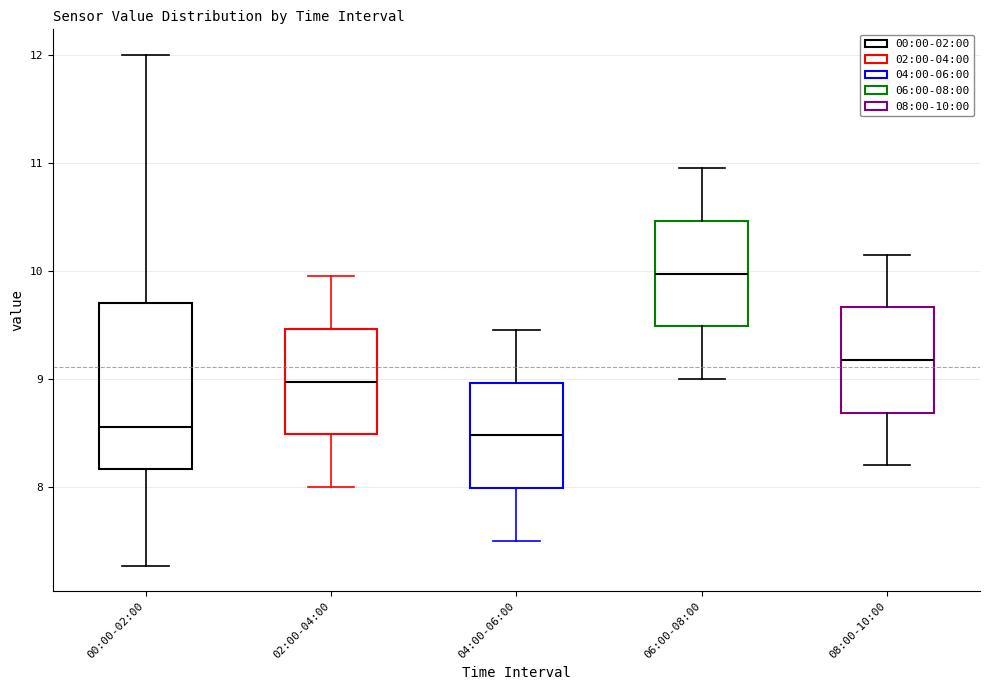

Where does the lower whisker of the box for 06:00-08:00 end on the y-axis? The values are not printed on the chart, so give them approximately, as read against the axis.

9.0